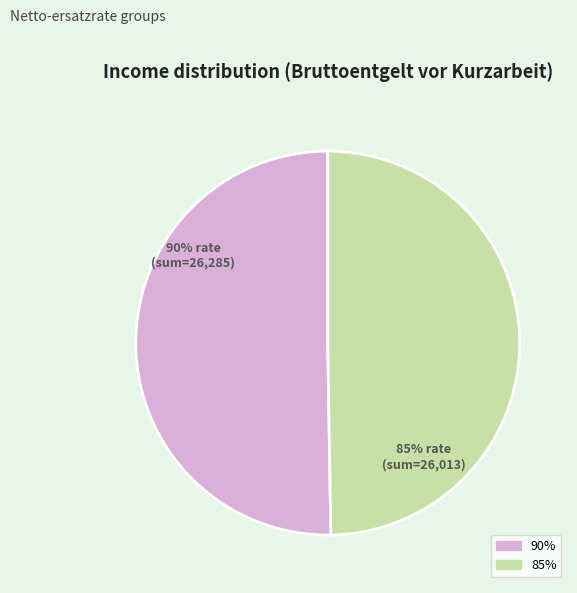

The 90% slice represents 20% of the pie. True or false?

False